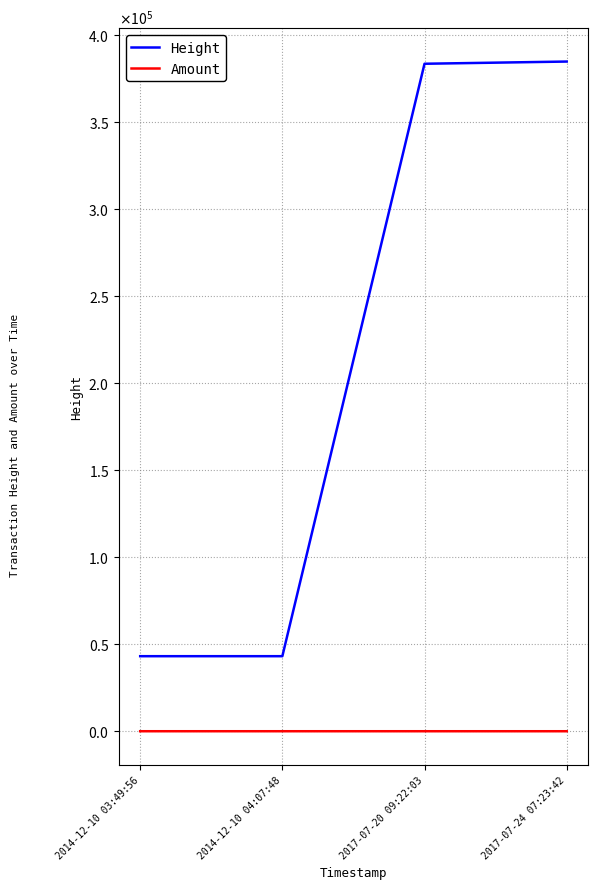

What are all the series names shown in the legend?

Height, Amount